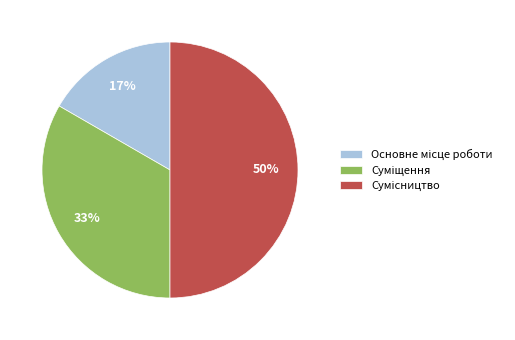

To the nearest percent, what is the difference between the largest and smallest slice percentages?

33%